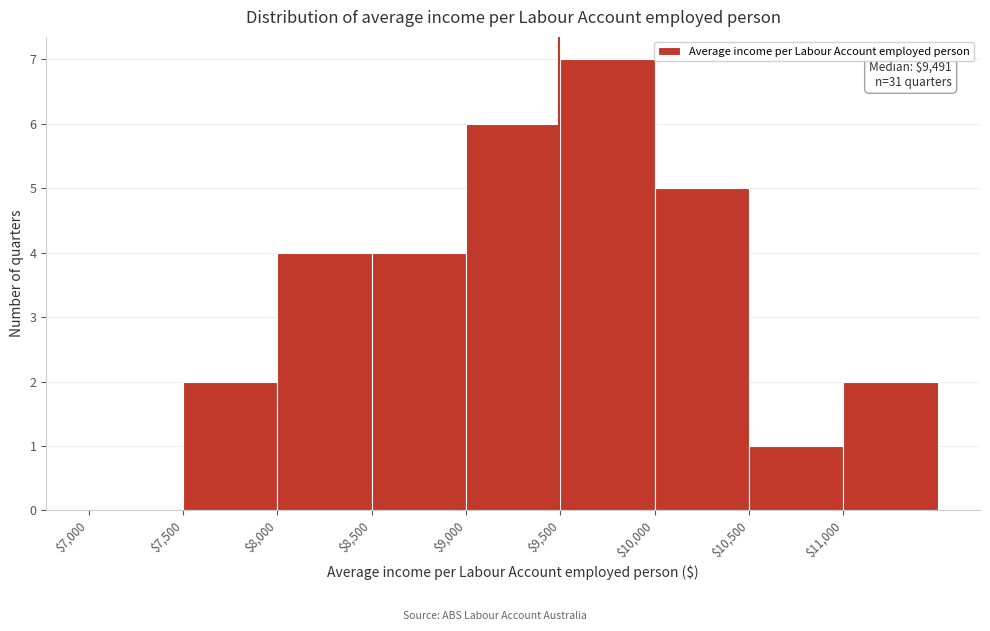

Which range on the x-axis has the tallest bar?

9500 to 10000